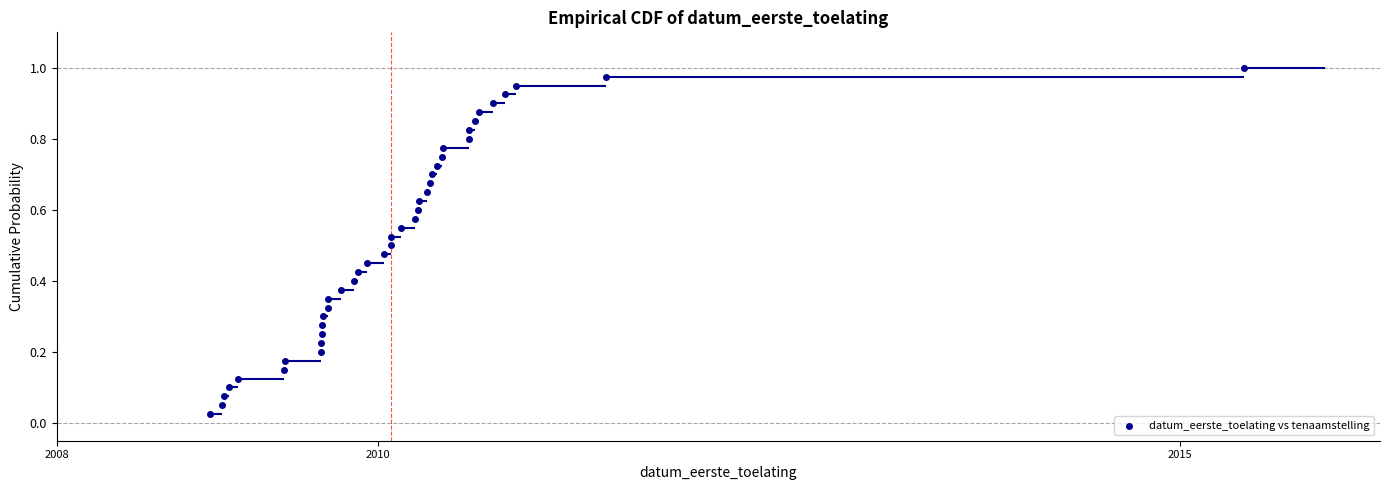

What is the range of X values (max minus min)?

6.4